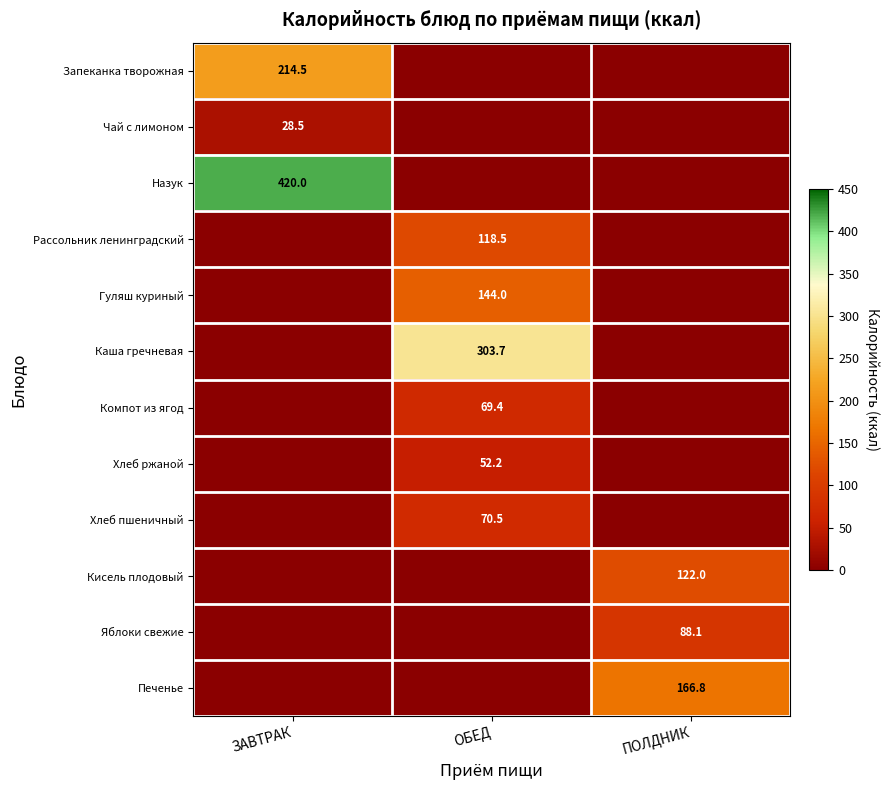

Is it true that Гуляш куриный equals 192.3 at ОБЕД?

False